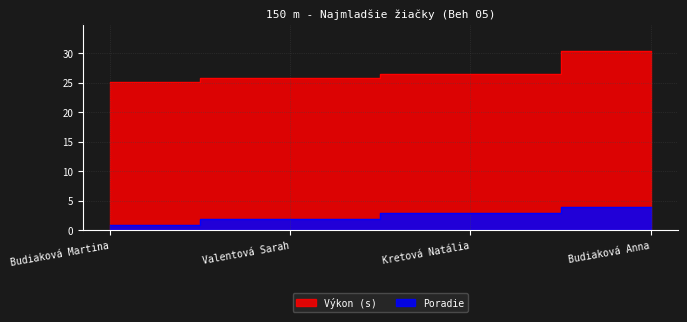

What is the approximate value of Poradie at Kretová Natália?

3.0